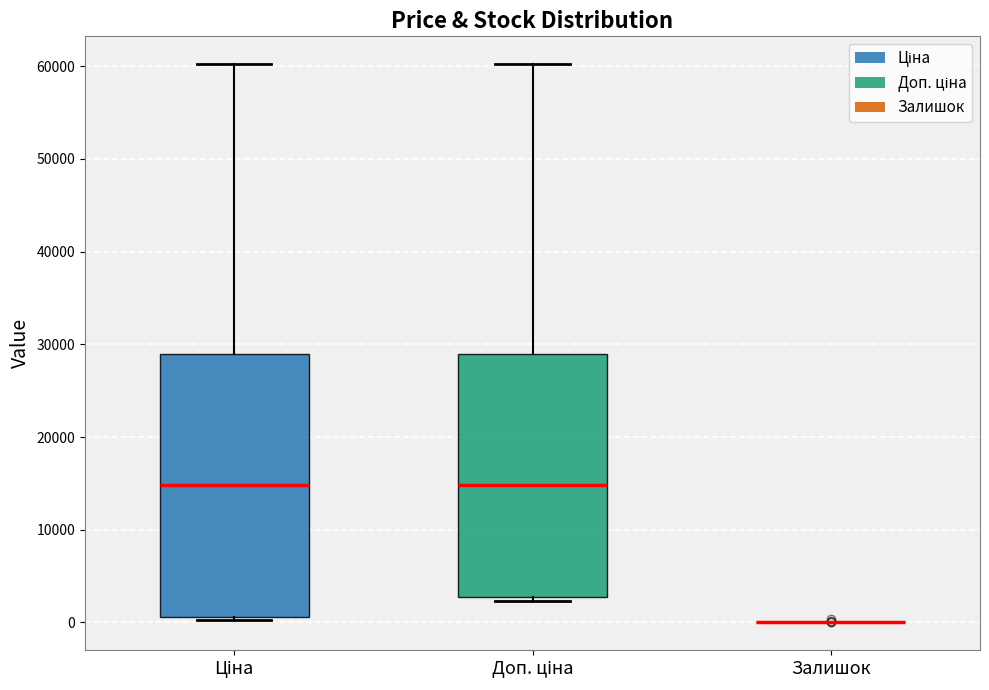

Reading left to right, transcribe this box plot: for each box, give where its median line is, the range the box spans, and where its two whiskers end, as read against the y-axis. The values are not printed on the chart, so give them approximately, as read against the axis.

Ціна: median 15000, box 1000 to 29000, whiskers 0 to 60000
Доп. ціна: median 15000, box 3000 to 29000, whiskers 2000 to 60000
Залишок: box collapsed to a line at 0, whiskers 0 to 0